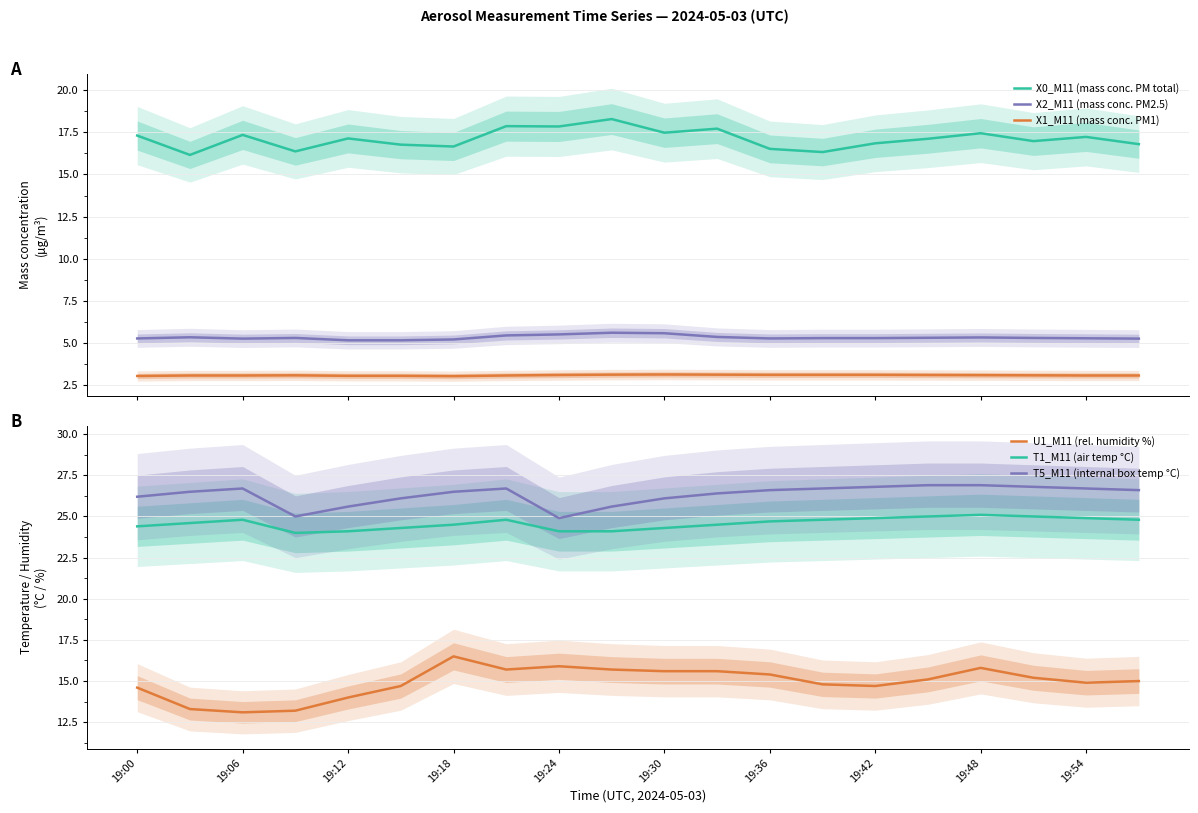

What is the minimum value for T5_M11 (internal box temp °C)?

24.9